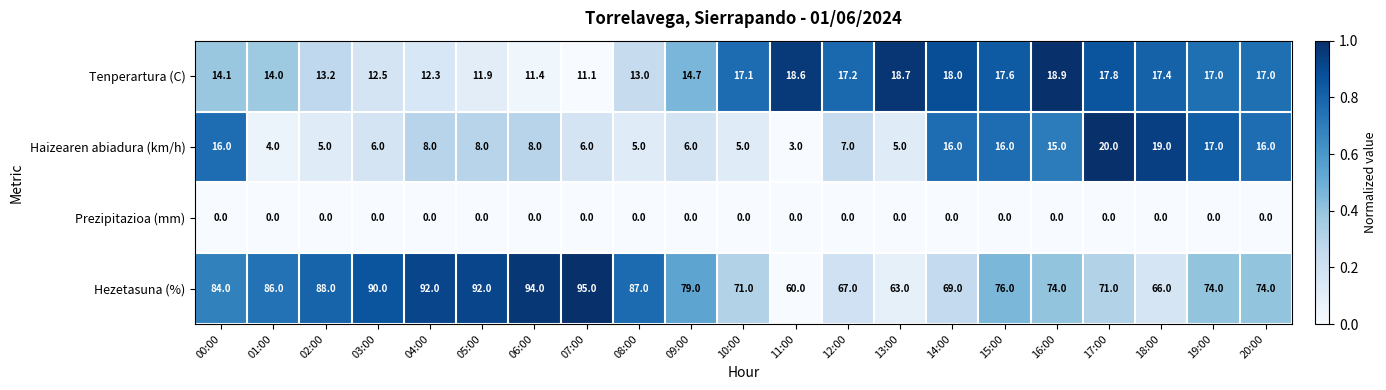

What is the maximum value shown in the chart?

95.0